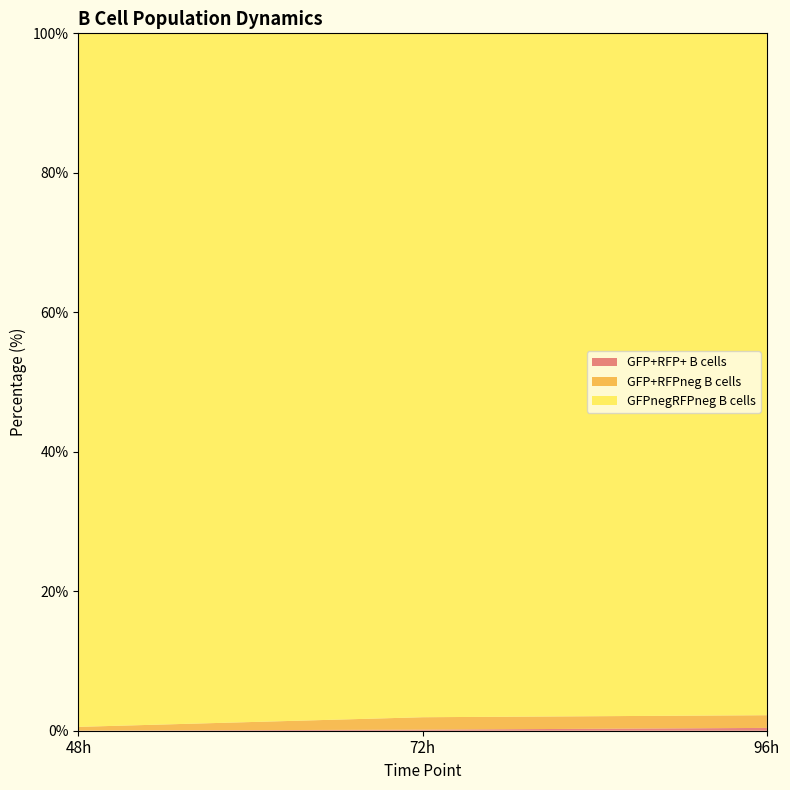

Reading left to right, what are all the values shown in this chart?

GFP+RFP+ B cells: 0.0	0.2	0.4
GFP+RFPneg B cells: 0.5	1.8	1.8
GFPnegRFPneg B cells: 99.4	98.1	97.8